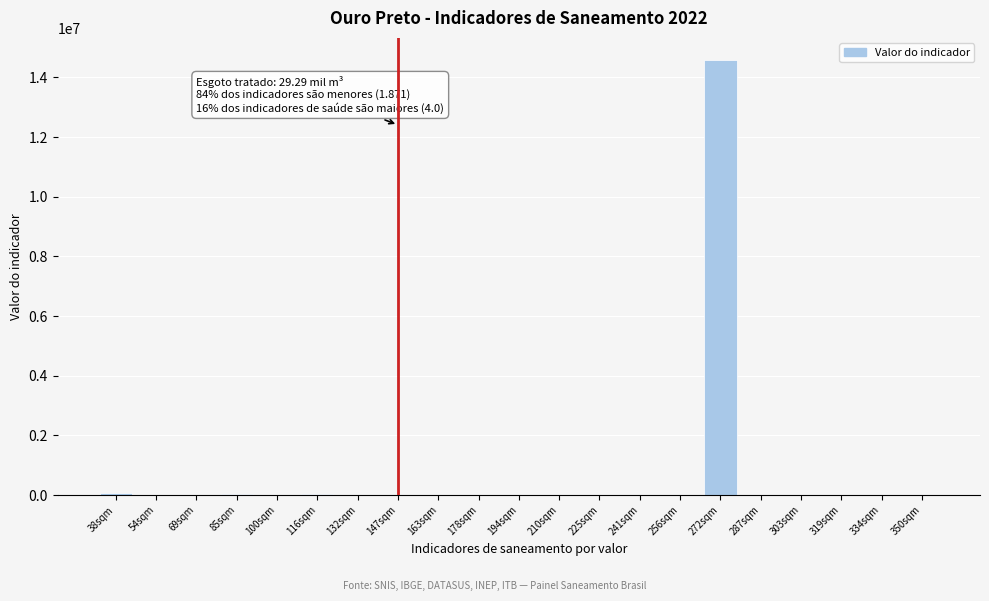

At which category does the chart reach its peak across all series?

272sqm